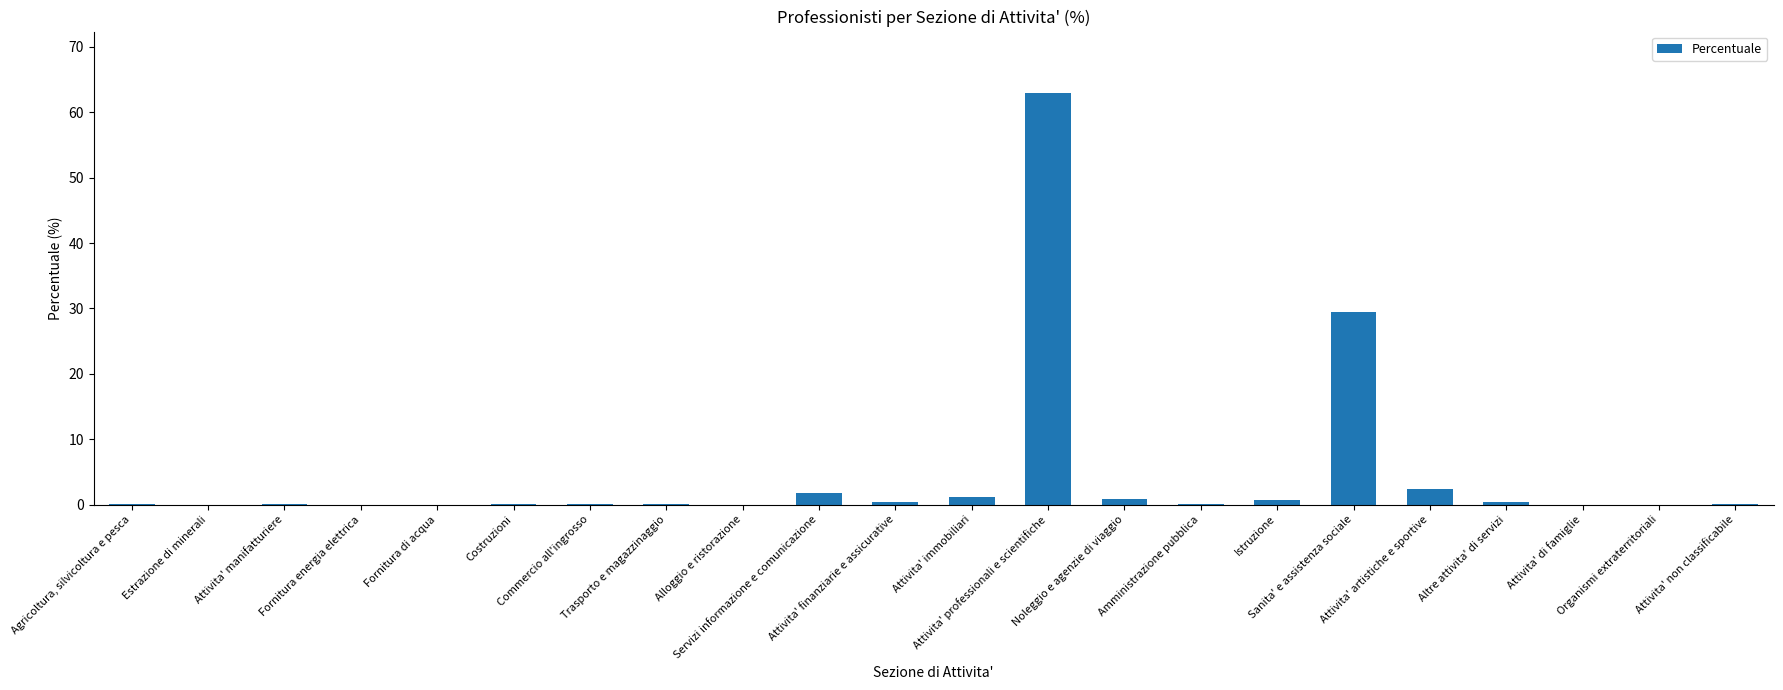

What is the maximum value shown in the chart?

62.9